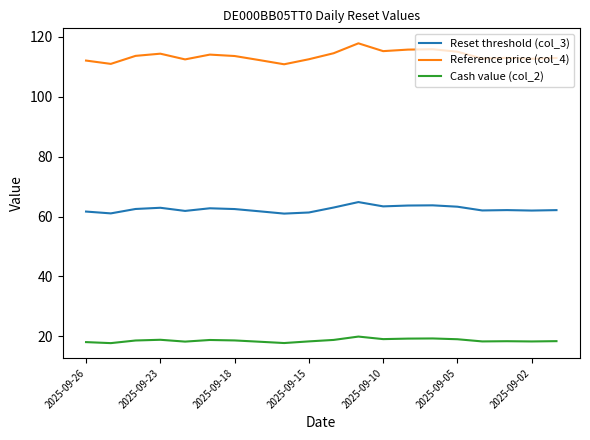

List the series in order of their overall mean, lowest first.

Cash value (col_2), Reset threshold (col_3), Reference price (col_4)